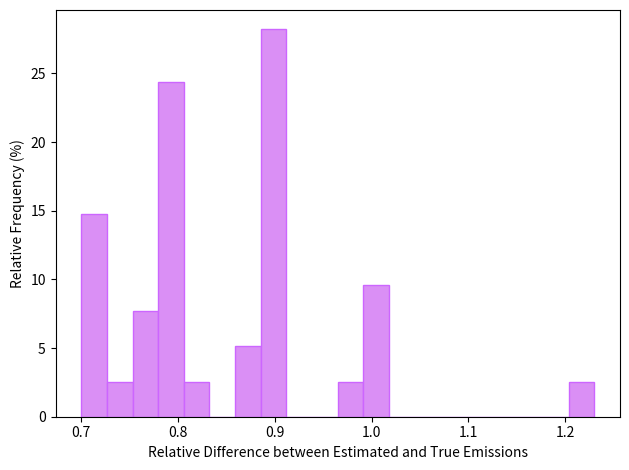

Read against the x-axis, roughly where is the centre of the tallest bar?

0.90